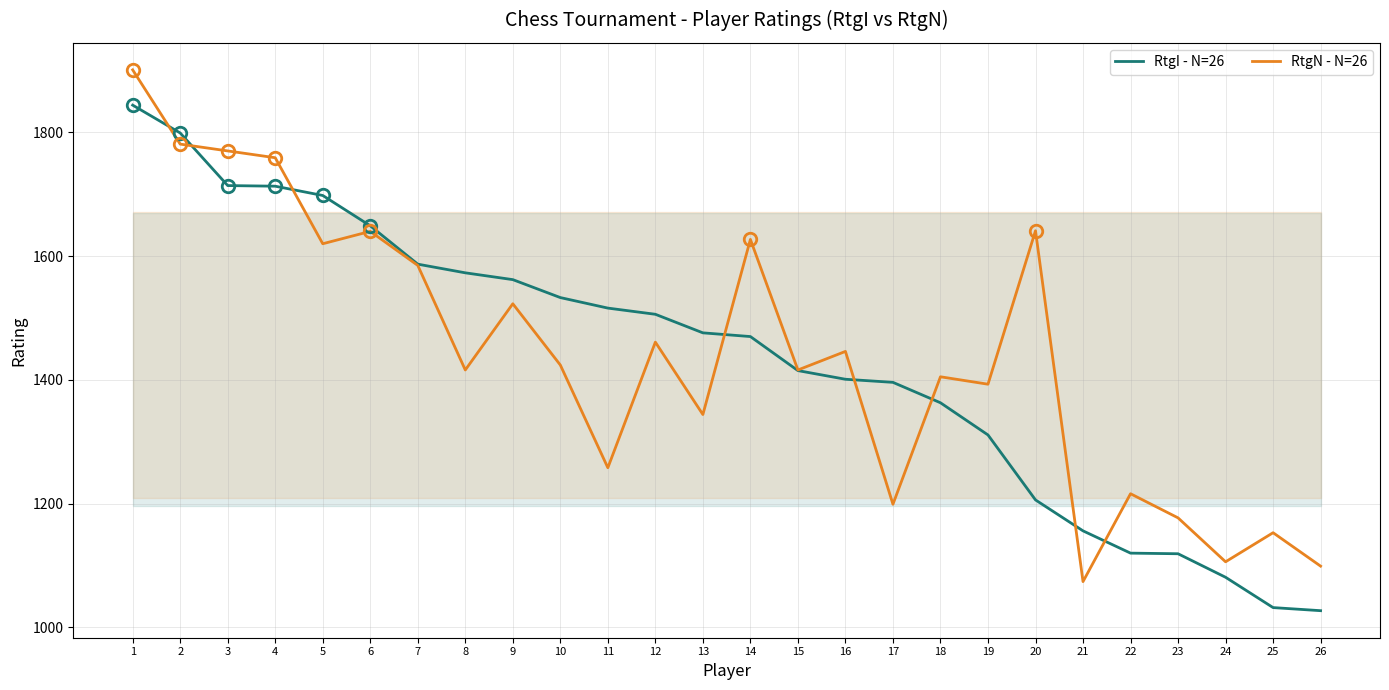

Which series has the largest range (max minus min)?

RtgN - N=26